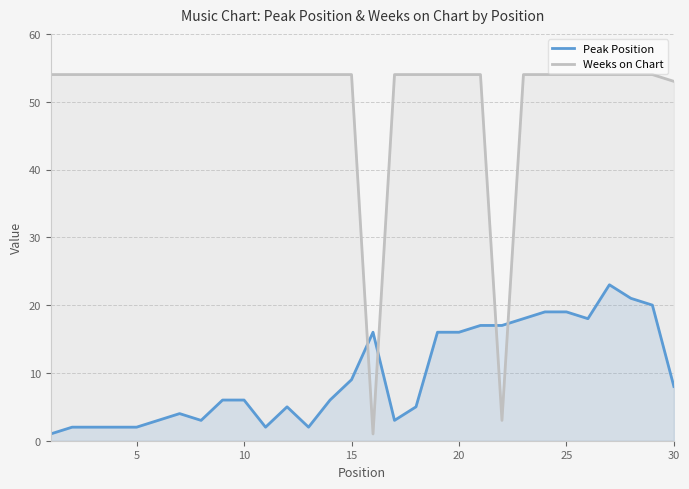

List the series in order of their overall mean, lowest first.

Peak Position, Weeks on Chart